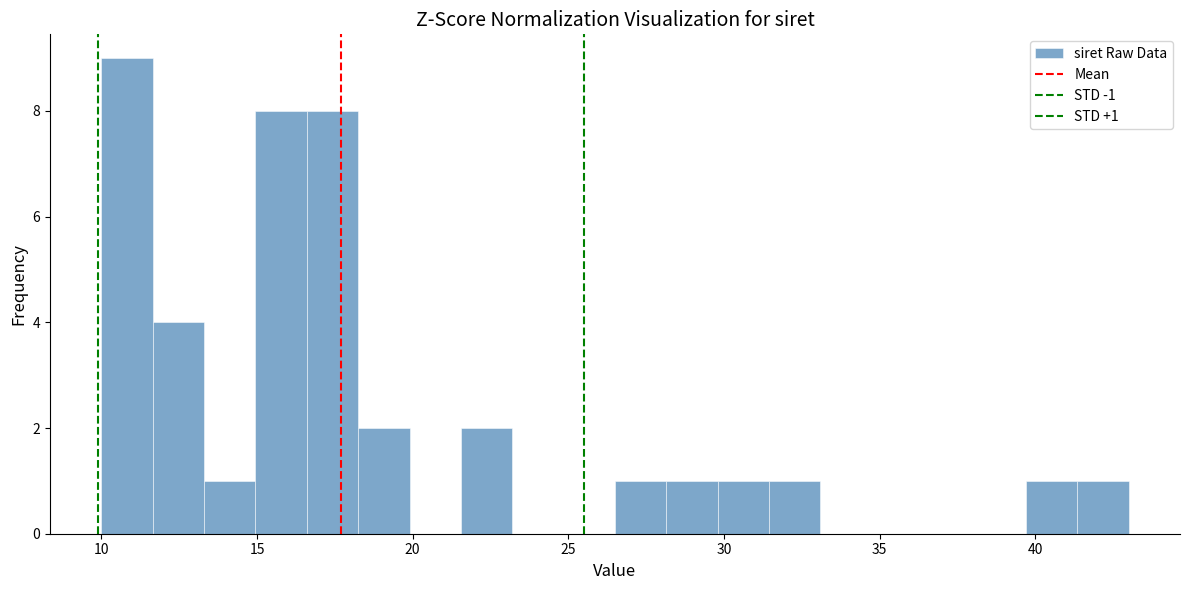

Around what value on the x-axis is the tallest bar? Give the approximate position of its centre, as read against the axis.

11.0